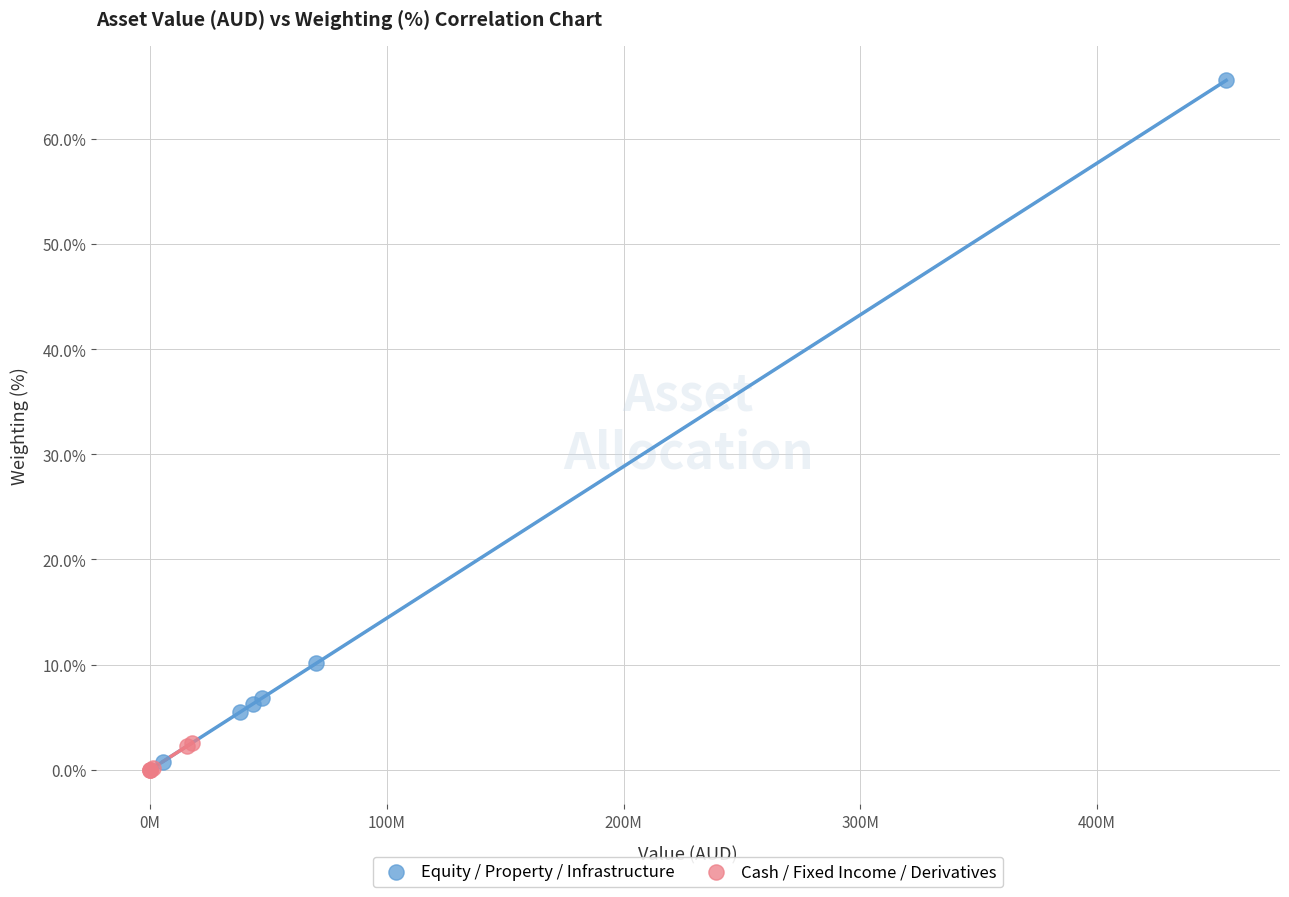

Which series has the largest Y range (max minus min)?

Equity / Property / Infrastructure